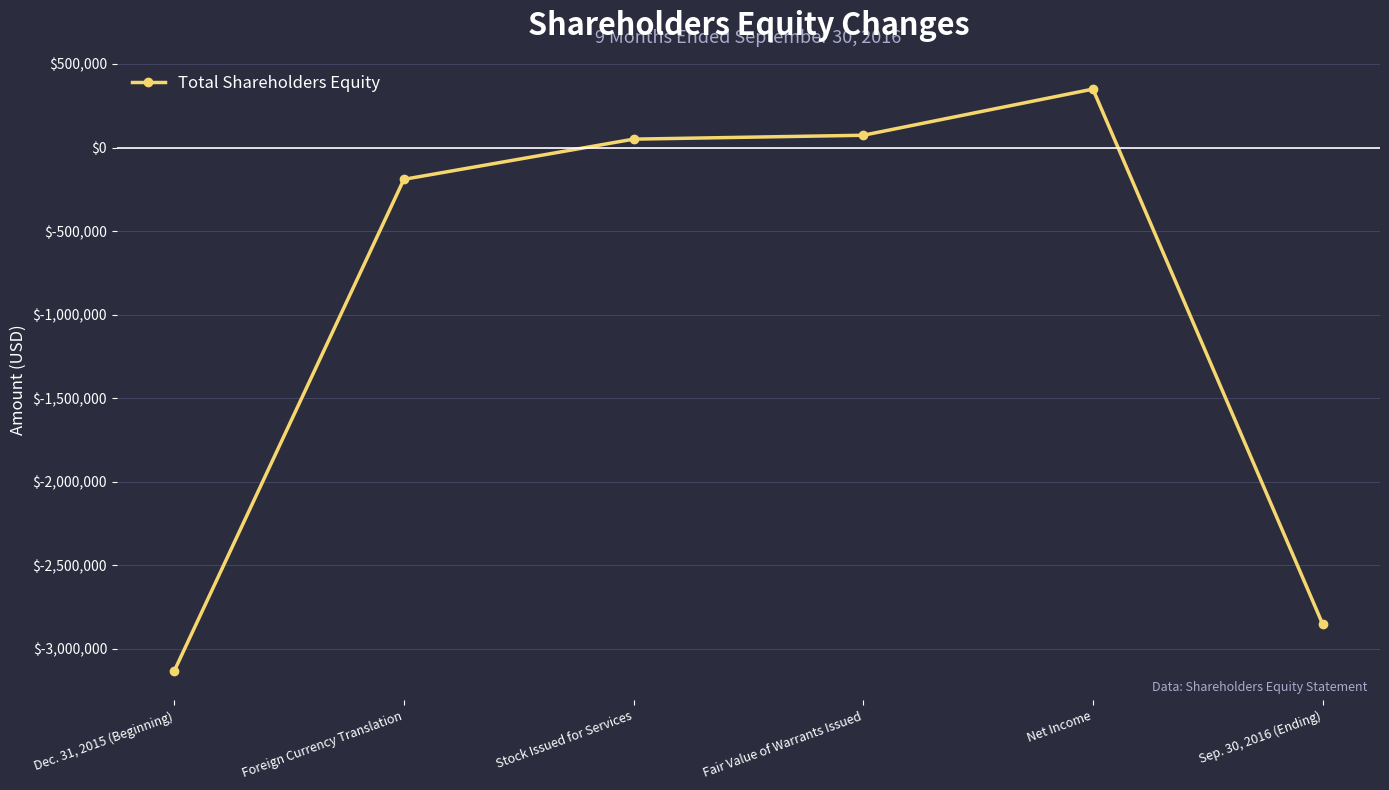

What is the value of the 5th point from the left?

349386